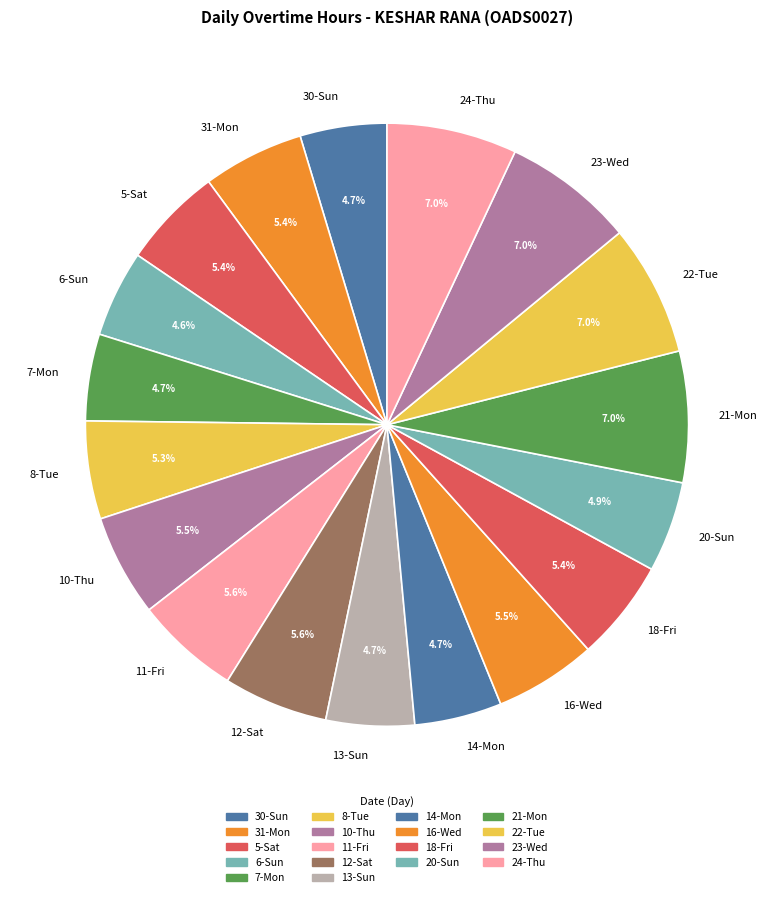

Does 22-Tue account for over 50% of the chart?

No